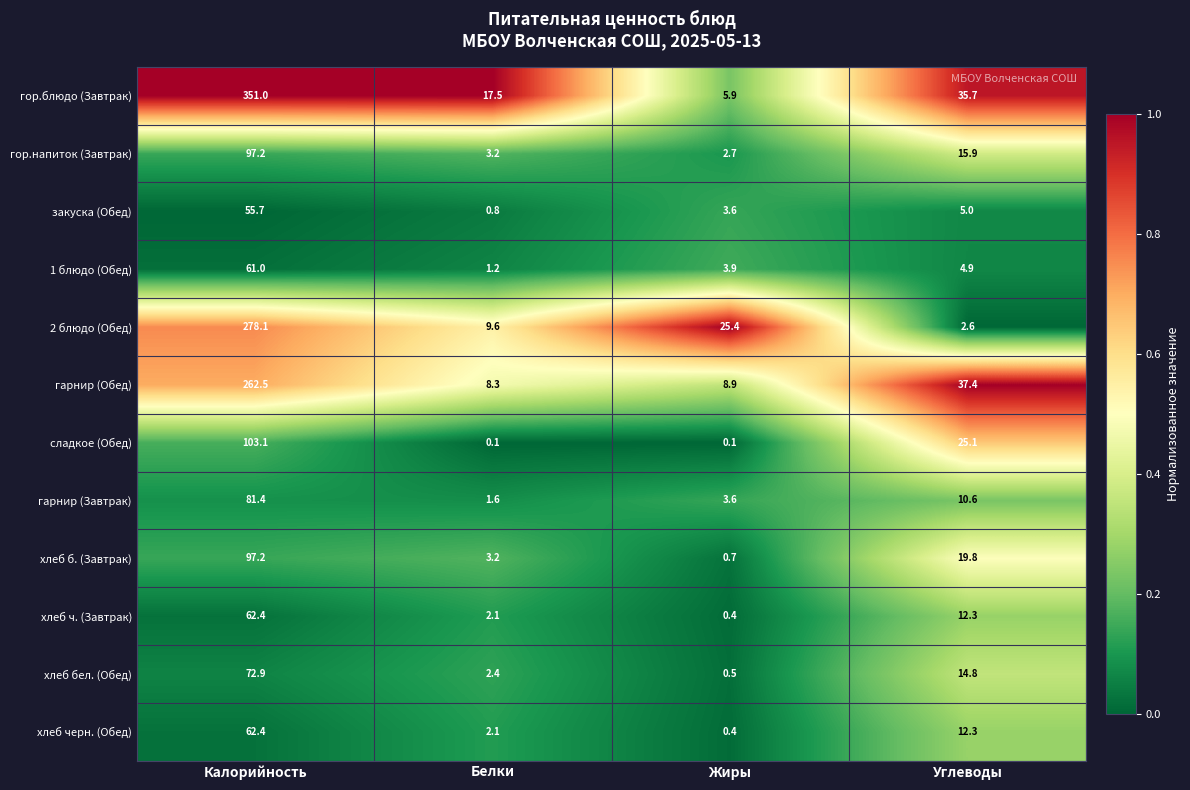

List the labels in order of хлеб черн. (Обед) value, largest first.

Калорийность, Углеводы, Белки, Жиры